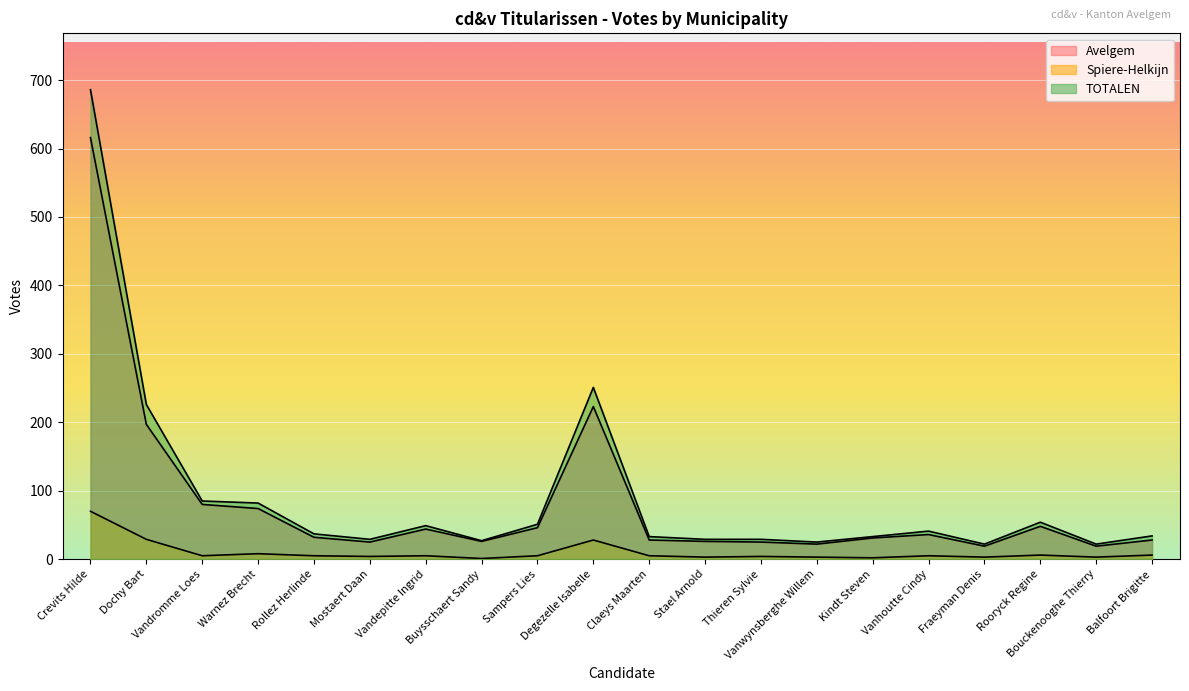

Is it true that Spiere-Helkijn equals 2 at Sampers Lies?

False